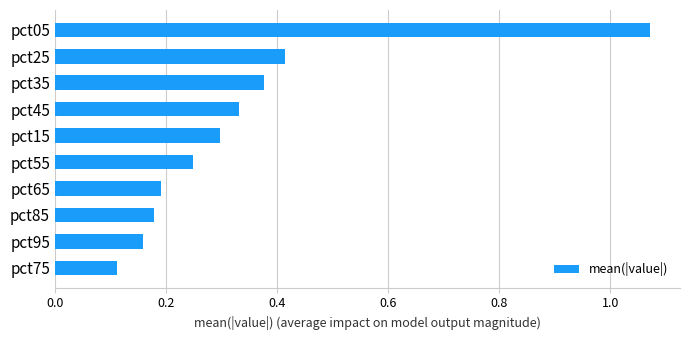

What is the sum of all values?

3.4